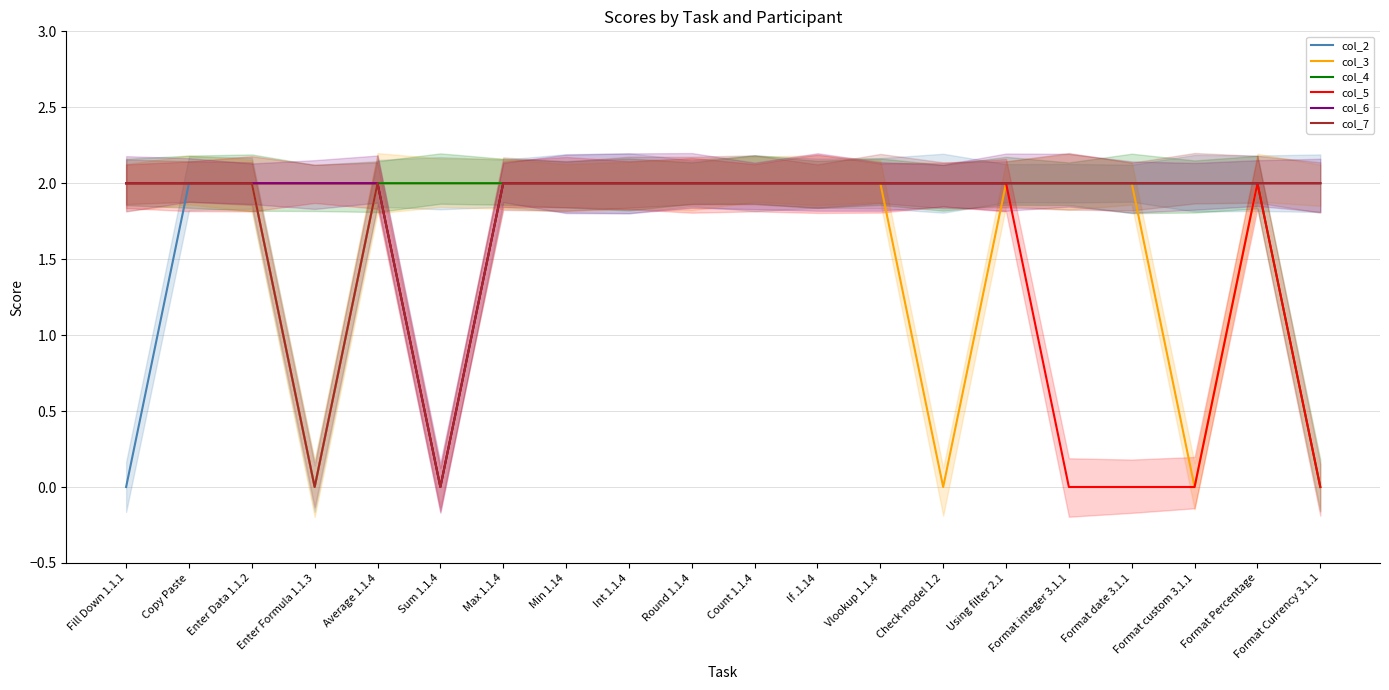

What is the value of the col_6 point at the 19th from the left?

2